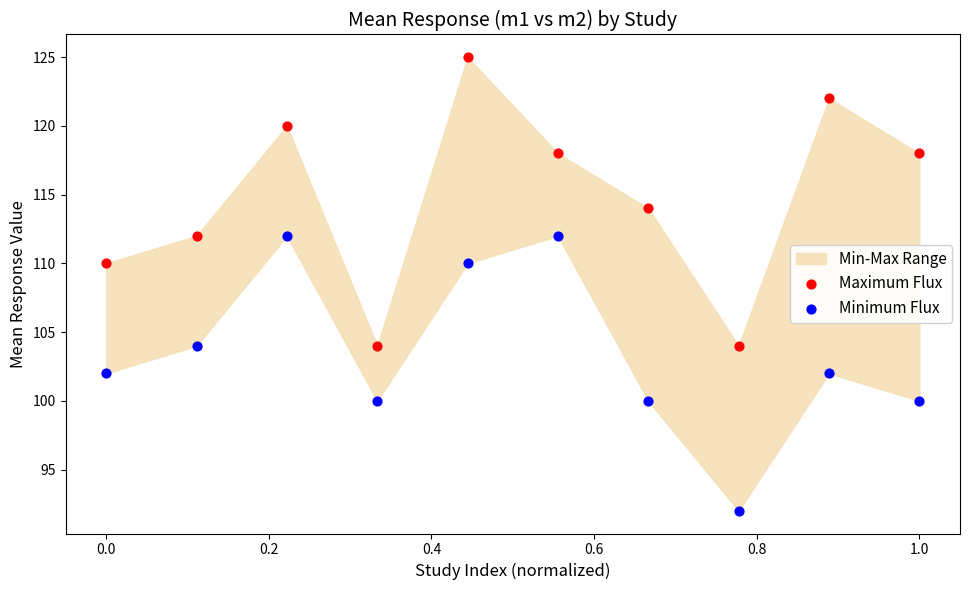

Which series reaches the maximum Y coordinate?

Maximum Flux